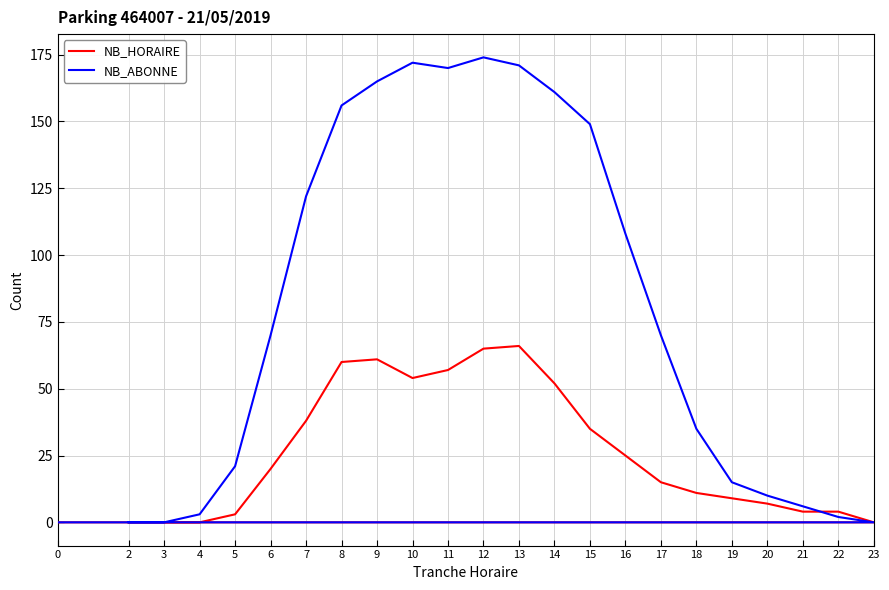

Between 2 and 18, which series saw the biggest shift?

NB_ABONNE